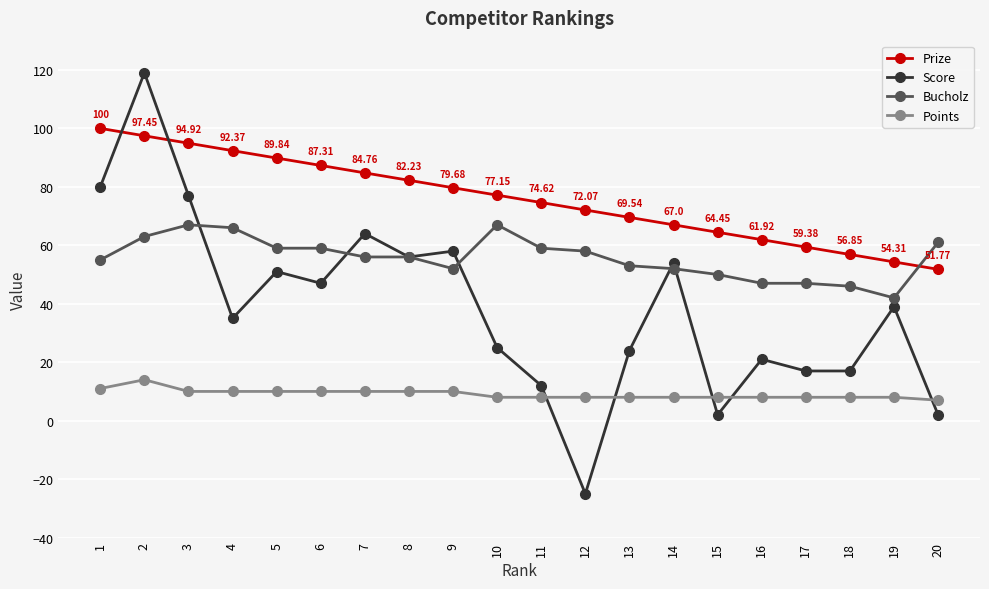

Reading left to right, transcribe all the data shown in this chart.

Prize: 1=100.0	2=97.5	3=94.9	4=92.4	5=89.8	6=87.3	7=84.8	8=82.2	9=79.7	10=77.2	11=74.6	12=72.1	13=69.5	14=67.0	15=64.5	16=61.9	17=59.4	18=56.9	19=54.3	20=51.8
Score: 1=80.0	2=119.0	3=77.0	4=35.0	5=51.0	6=47.0	7=64.0	8=56.0	9=58.0	10=25.0	11=12.0	12=-25.0	13=24.0	14=54.0	15=2.0	16=21.0	17=17.0	18=17.0	19=39.0	20=2.0
Bucholz: 1=55.0	2=63.0	3=67.0	4=66.0	5=59.0	6=59.0	7=56.0	8=56.0	9=52.0	10=67.0	11=59.0	12=58.0	13=53.0	14=52.0	15=50.0	16=47.0	17=47.0	18=46.0	19=42.0	20=61.0
Points: 1=11.0	2=14.0	3=10.0	4=10.0	5=10.0	6=10.0	7=10.0	8=10.0	9=10.0	10=8.0	11=8.0	12=8.0	13=8.0	14=8.0	15=8.0	16=8.0	17=8.0	18=8.0	19=8.0	20=7.0